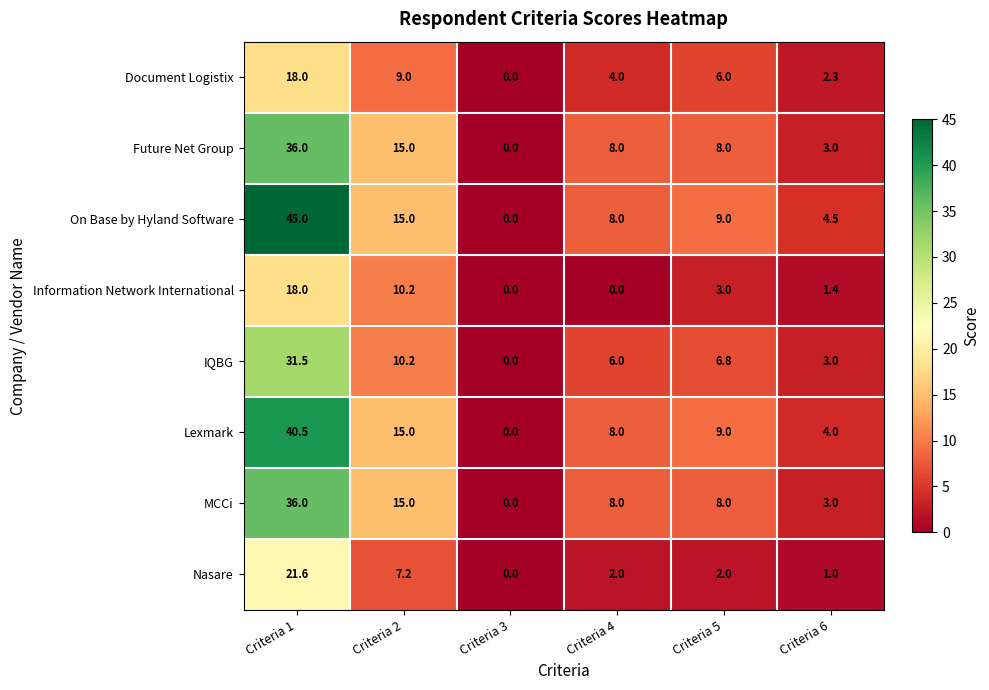

What is the sum of all Information Network International values?

32.6